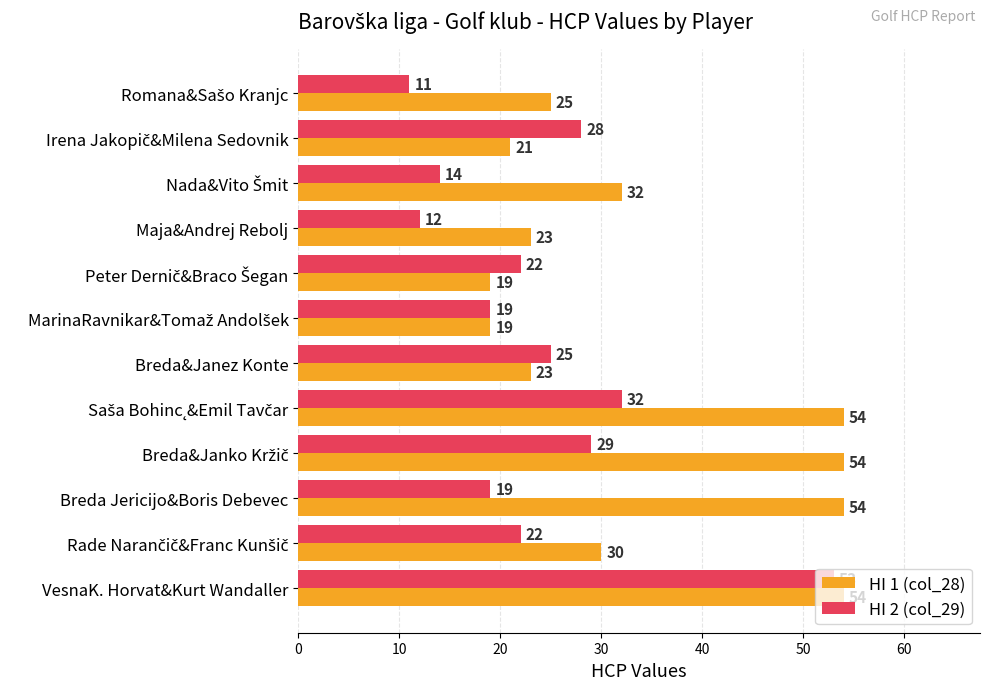

List the series in order of their overall mean, lowest first.

HI 2 (col_29), HI 1 (col_28)